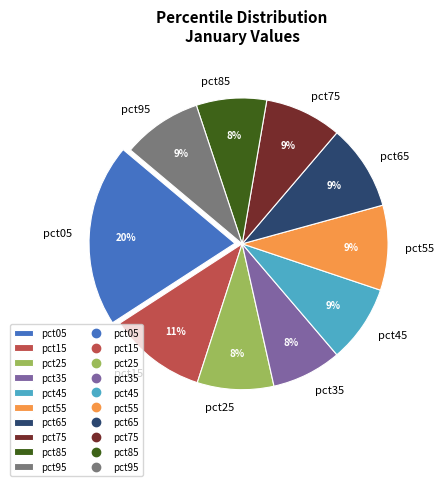

How many segments does this pie chart have?

10